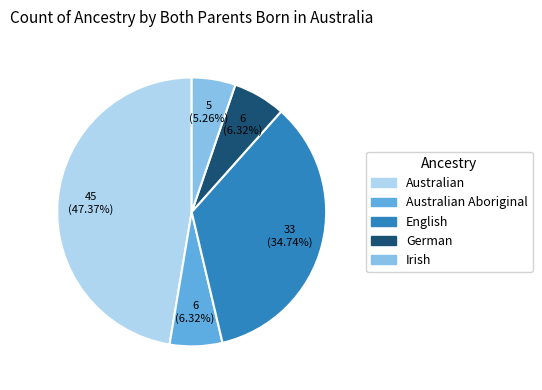

Count the number of slices in the pie.

5